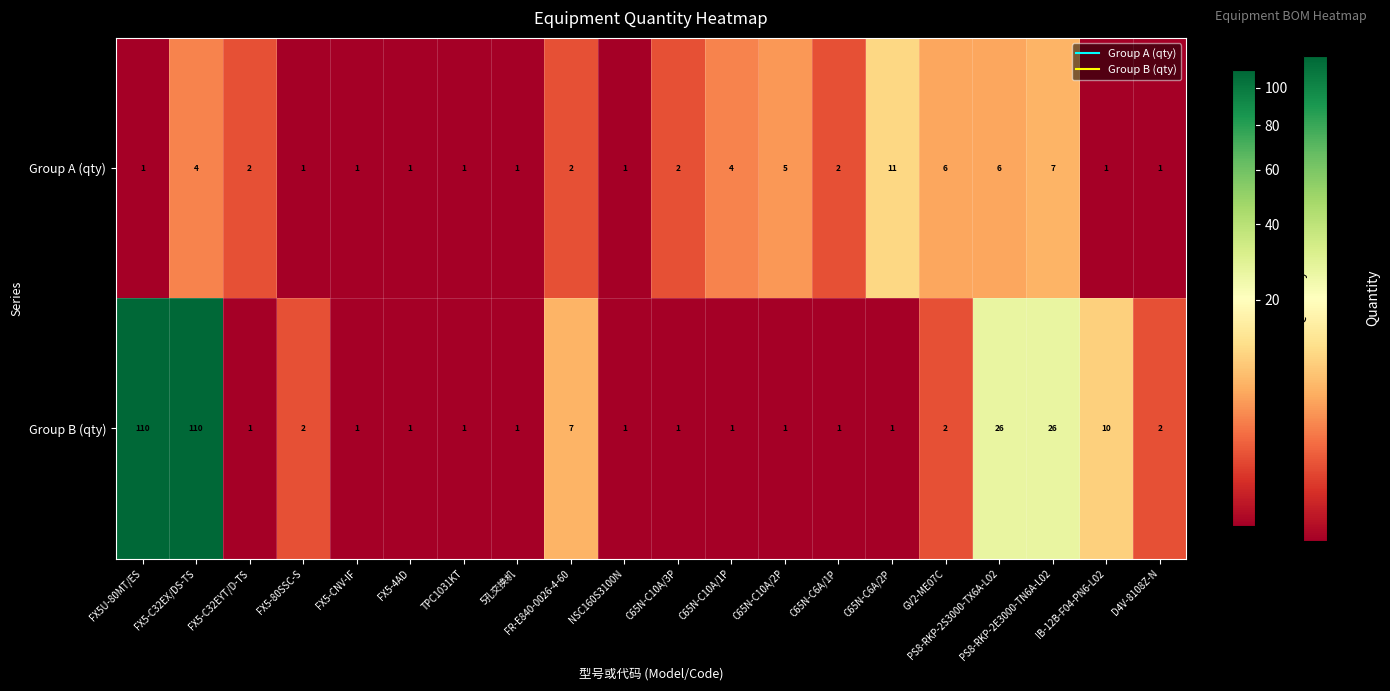

What is the spread (max minus min) of values at C65N-C10A/3P?

1